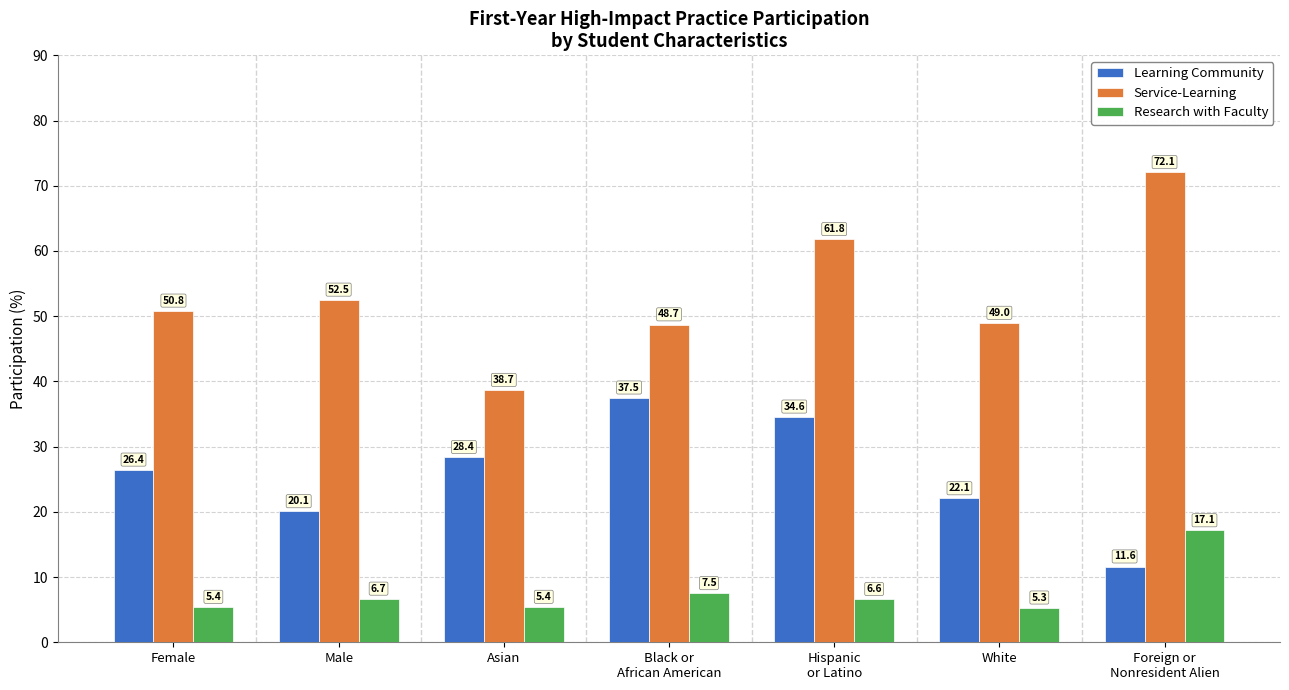

What is the label of the 1st bar from the left?

Female